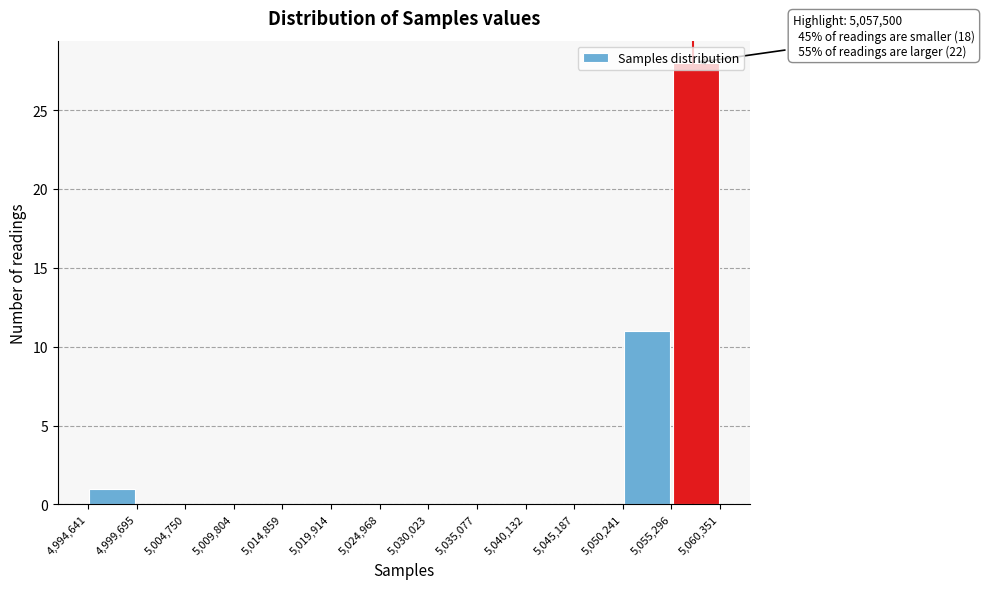

Which range on the x-axis has the tallest bar?

5,055,296 to 5,060,351